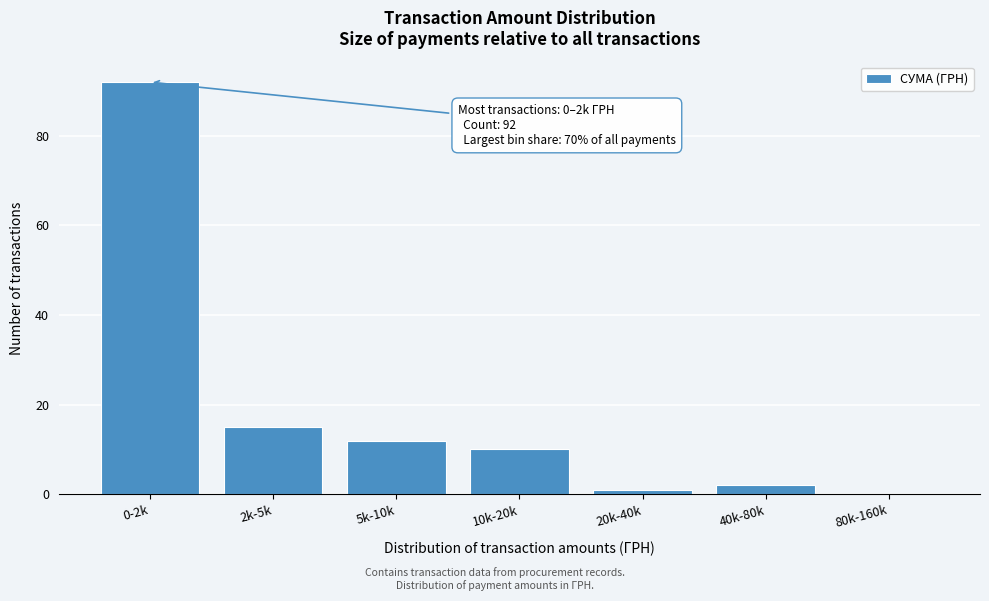

Reading right to left, list all the values displayed in this chart.

80k-160k=0	40k-80k=2	20k-40k=1	10k-20k=10	5k-10k=12	2k-5k=15	0-2k=92